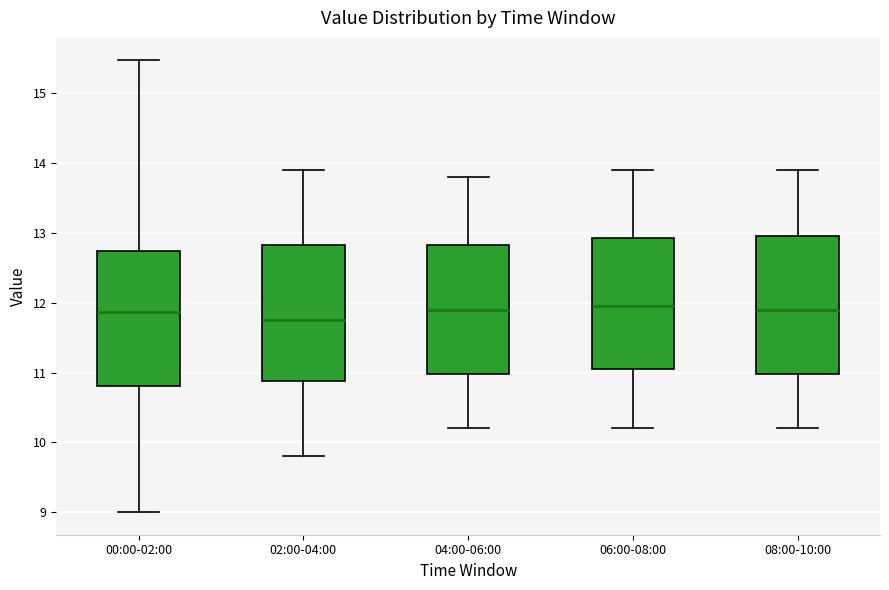

Reading left to right, read every box against the y-axis: the position of its median line, the range the box covers, and the ends of its whiskers. The values are not printed on the chart, so give them approximately, as read against the axis.

00:00-02:00: median 11.9, box 10.8 to 12.7, whiskers 9.0 to 15.5
02:00-04:00: median 11.8, box 10.9 to 12.8, whiskers 9.8 to 13.9
04:00-06:00: median 11.9, box 11.0 to 12.8, whiskers 10.2 to 13.8
06:00-08:00: median 12.0, box 11.1 to 12.9, whiskers 10.2 to 13.9
08:00-10:00: median 11.9, box 11.0 to 13.0, whiskers 10.2 to 13.9